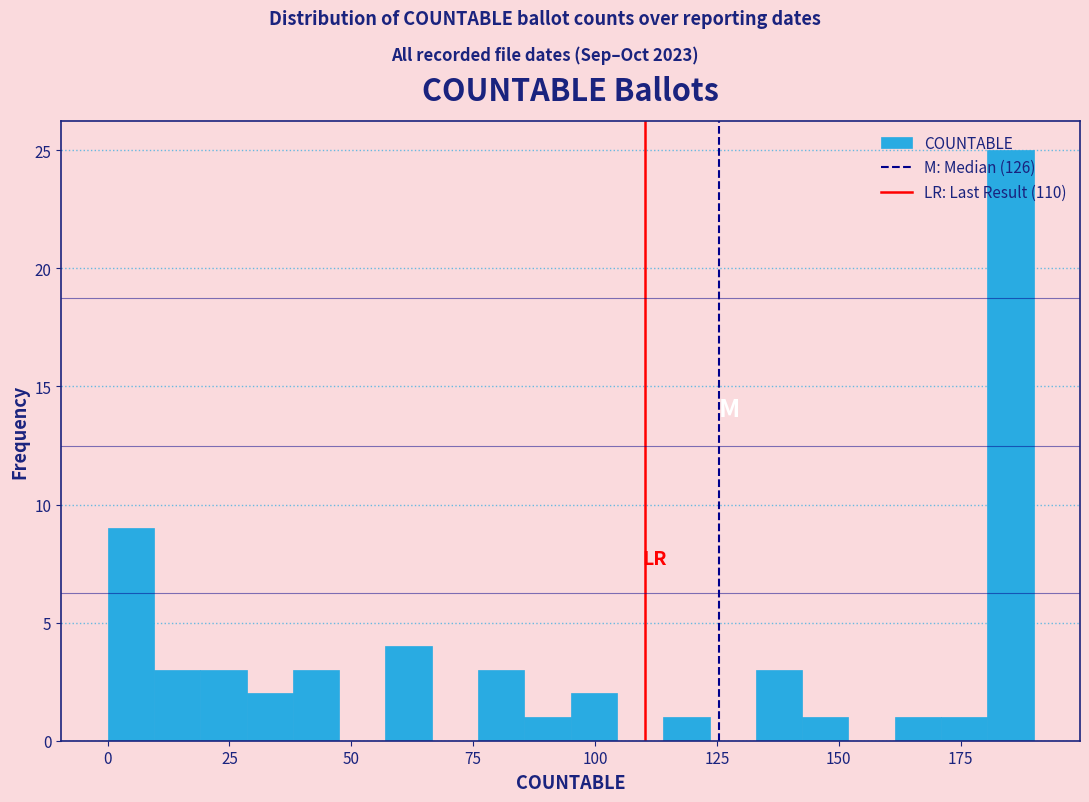

Around what value on the x-axis is the tallest bar? Give the approximate position of its centre, as read against the axis.

185